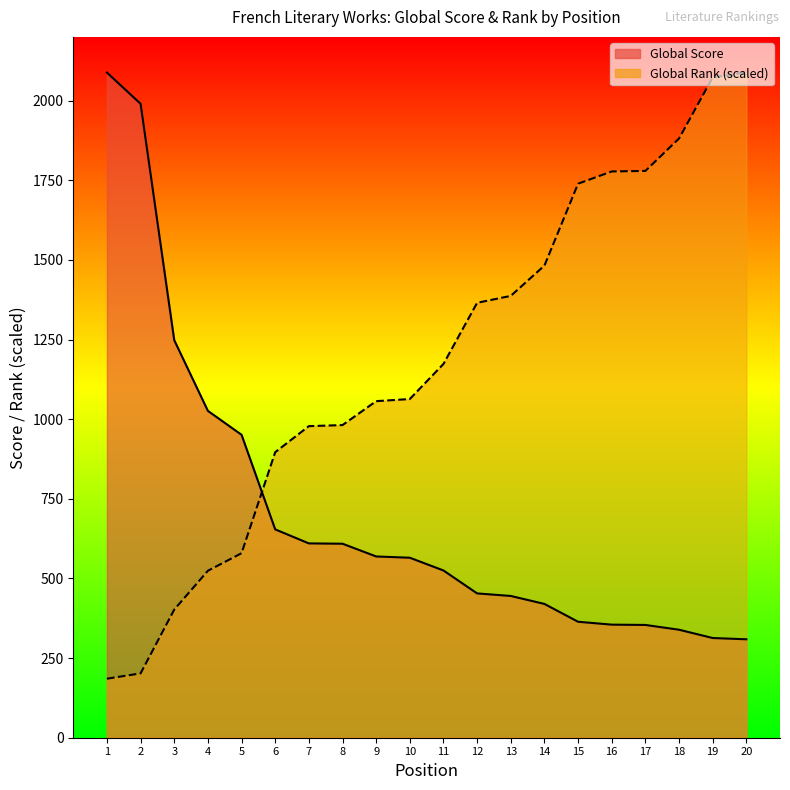

Which has a higher value, 15 or 19?

15